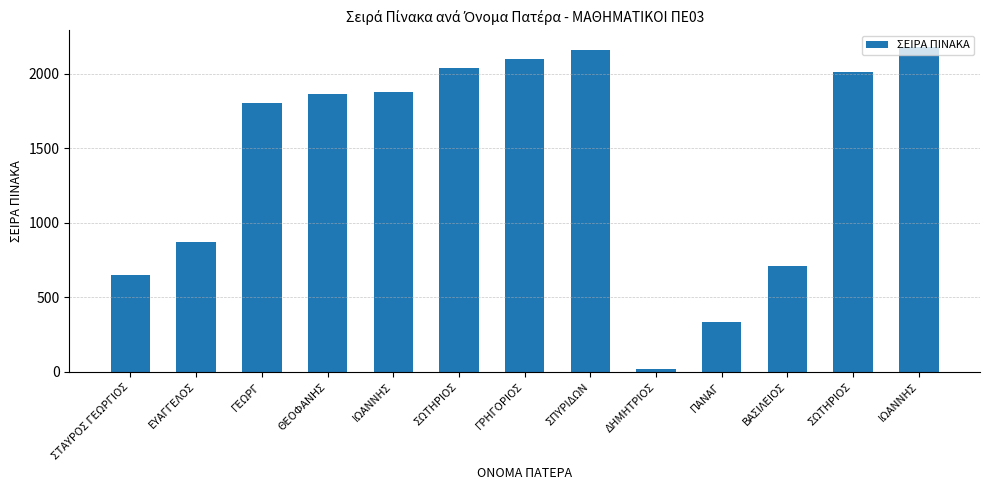

Between ΙΩΑΝΝΗΣ and ΓΕΩΡΓ, which is larger?

ΙΩΑΝΝΗΣ